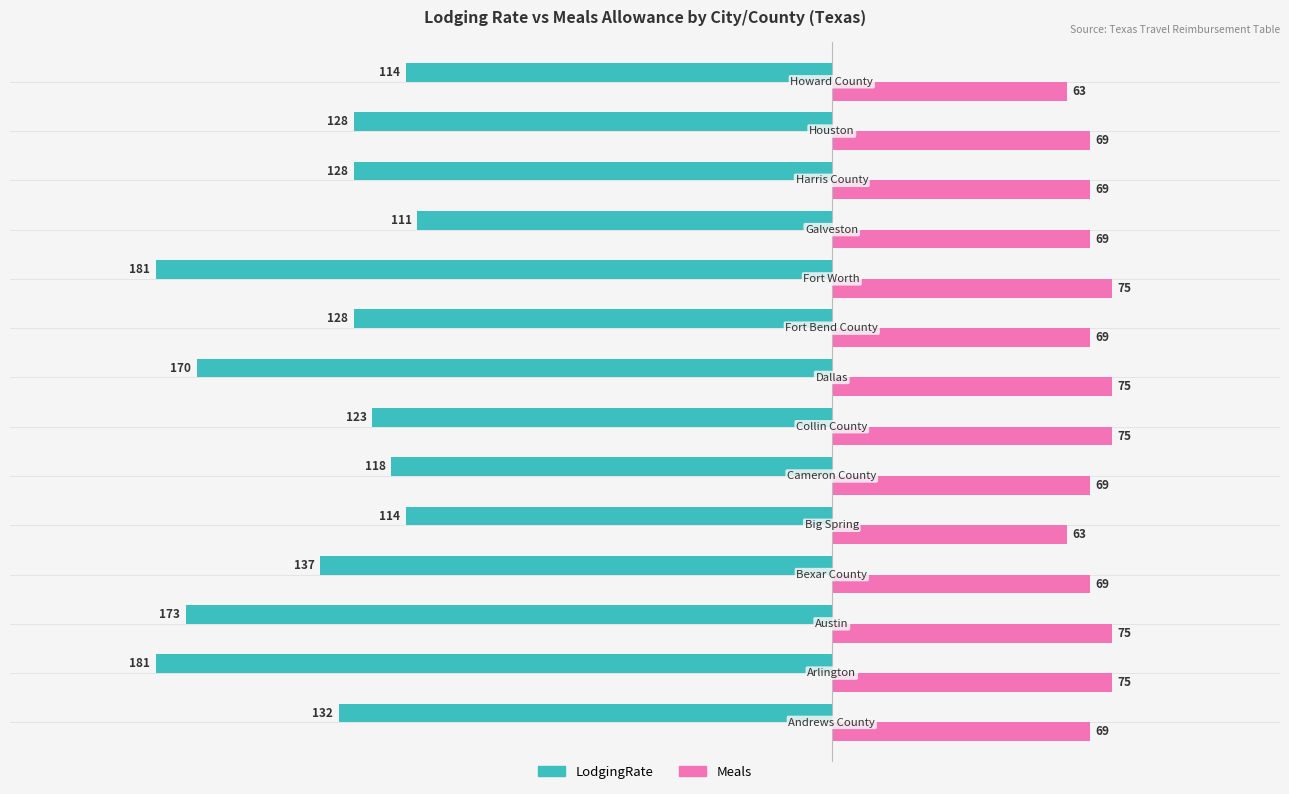

What is the difference between the second highest and minimum values in the LodgingRate series?

67